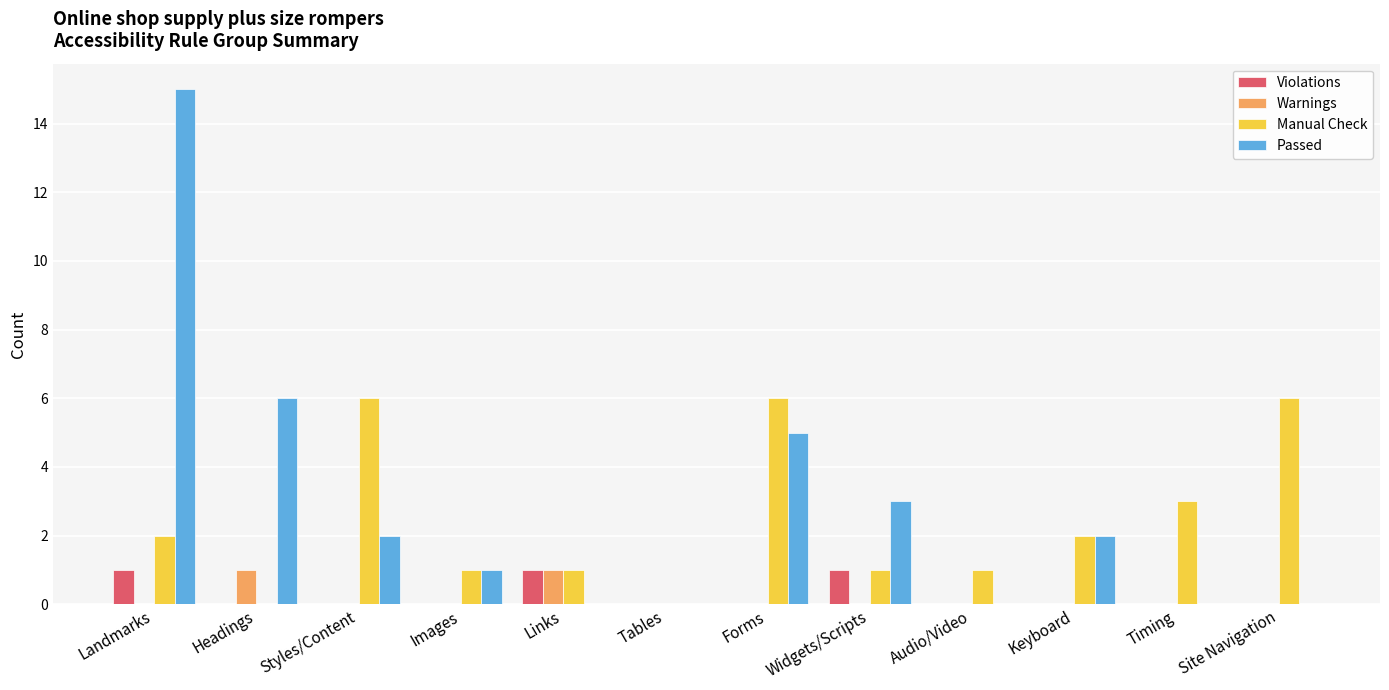

At which category is the sum across all series the highest?

Landmarks